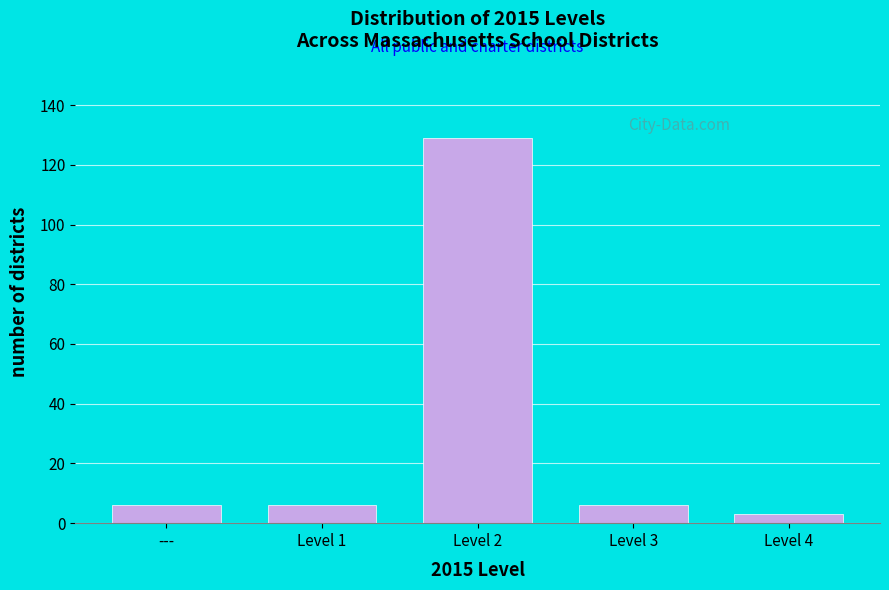

Reading left to right, list all the values displayed in this chart.

6	6	129	6	3